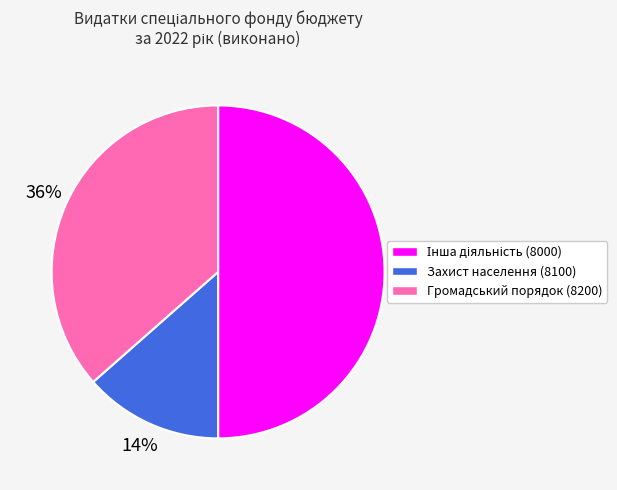

To the nearest percent, what portion does Захист населення (8100) represent?

14%